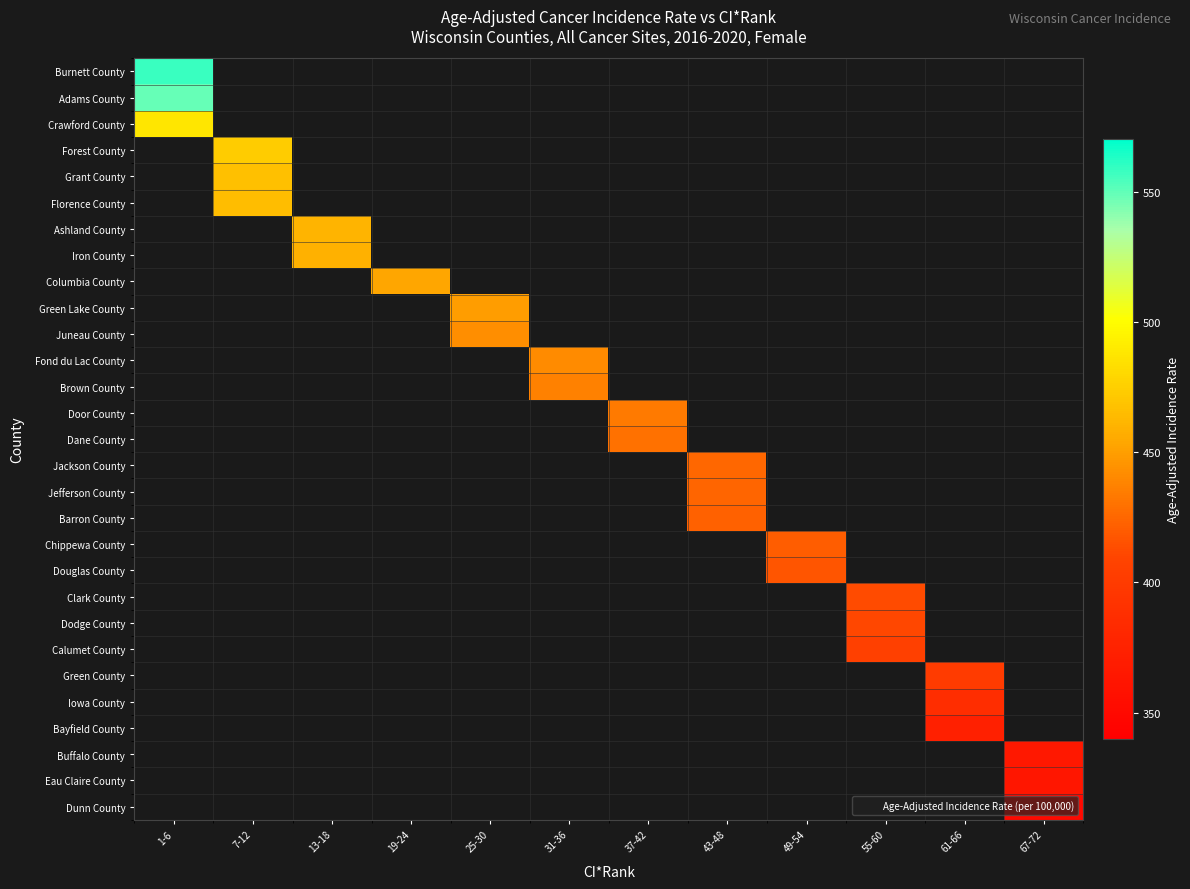

Which category has the lowest value across all series?

67-72